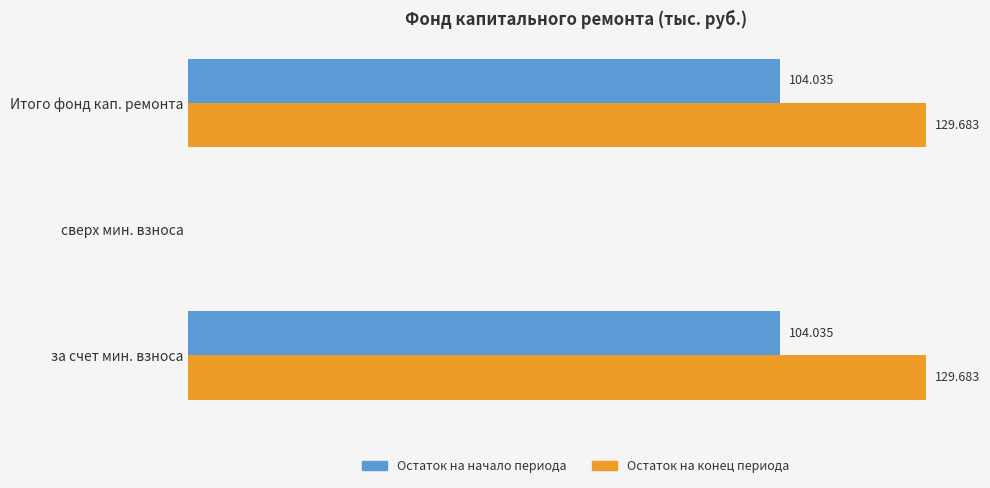

Between сверх мин. взноса and Итого фонд кап. ремонта, which series saw the biggest shift?

Остаток на конец периода